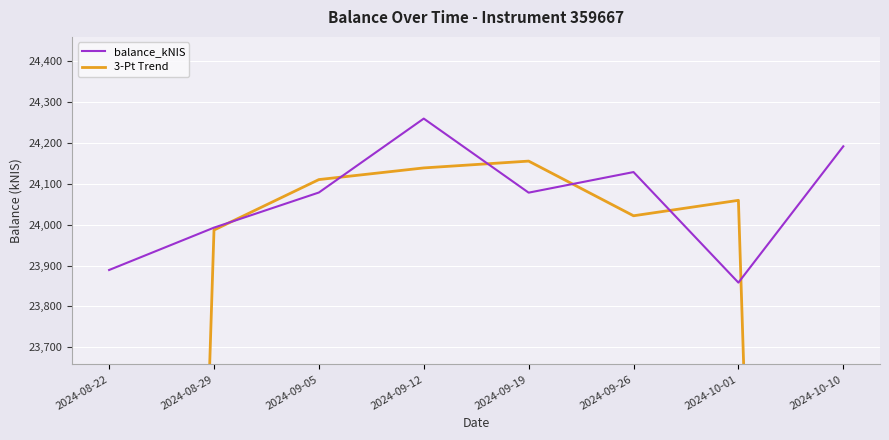

List the series in order of their overall mean, lowest first.

3-Pt Trend, balance_kNIS